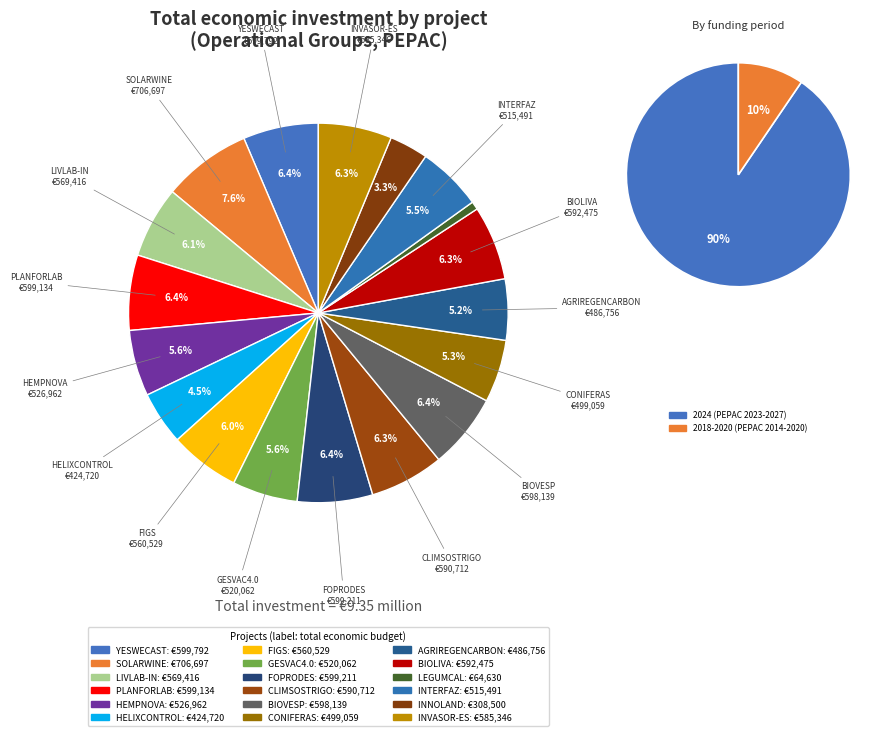

Which slice is the smallest?

LEGUMCAL
2018